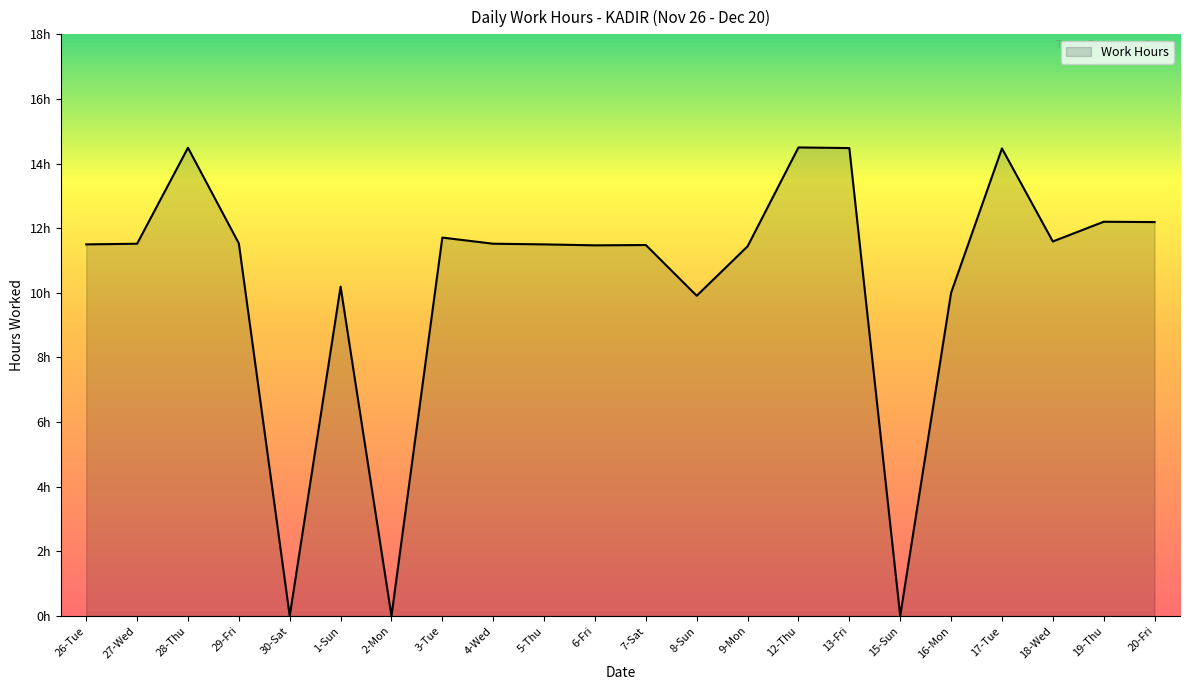

What is the ratio of the value at 8-Sun to the value at 12-Thu?

0.7